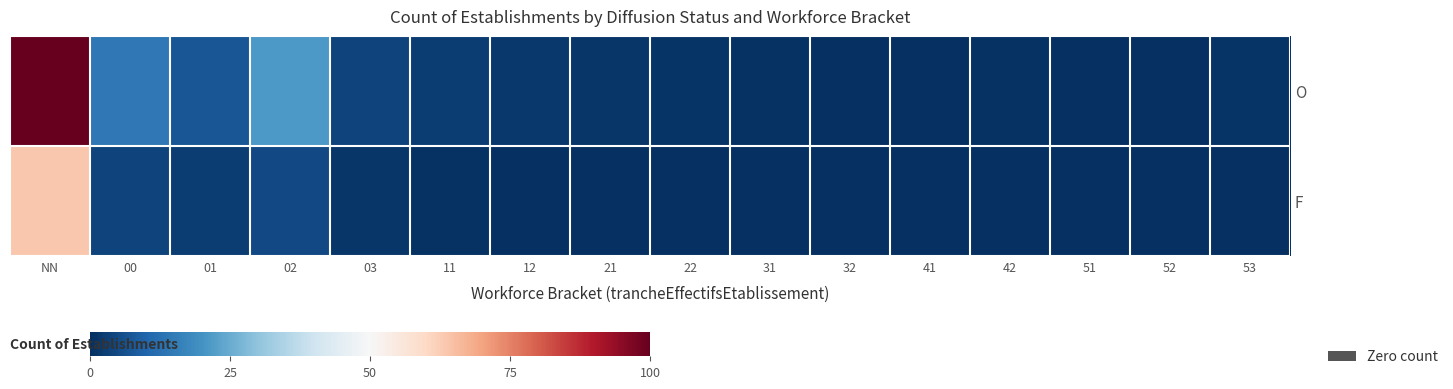

List the series in order of their overall mean, lowest first.

F, O